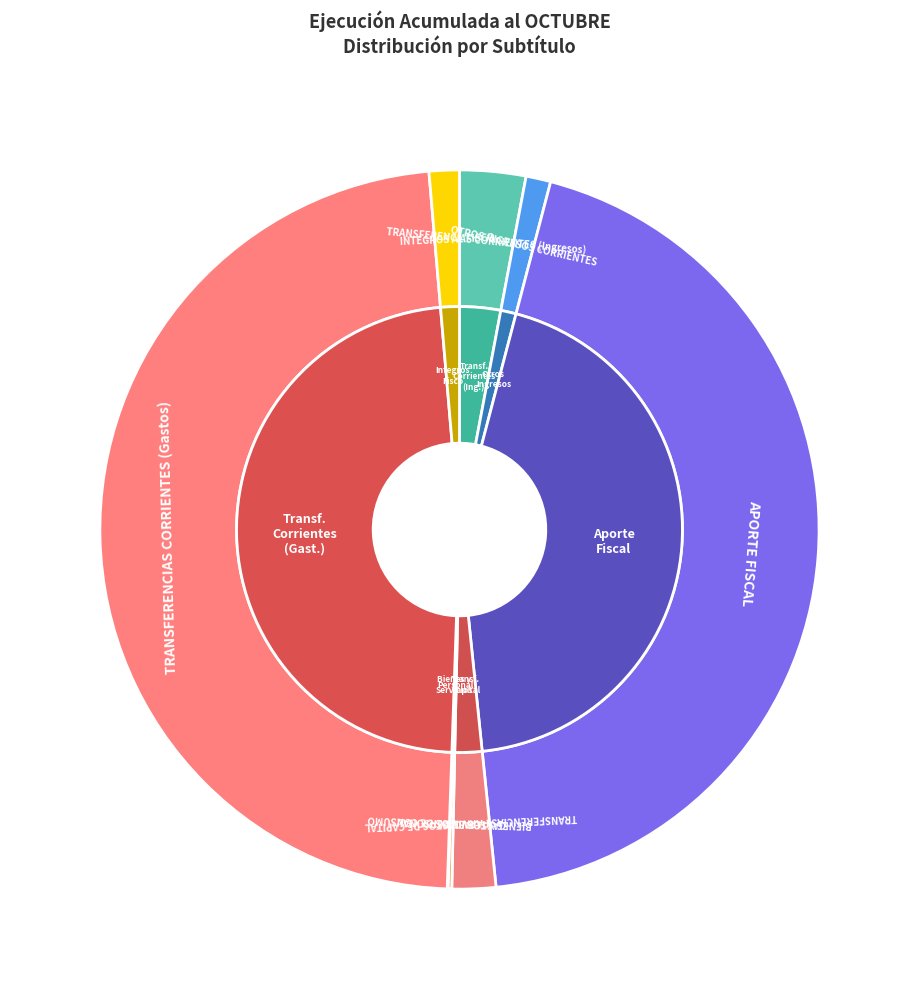

To the nearest percent, what is the combined percentage of APORTE FISCAL and INTEGROS AL FISCO?

46%